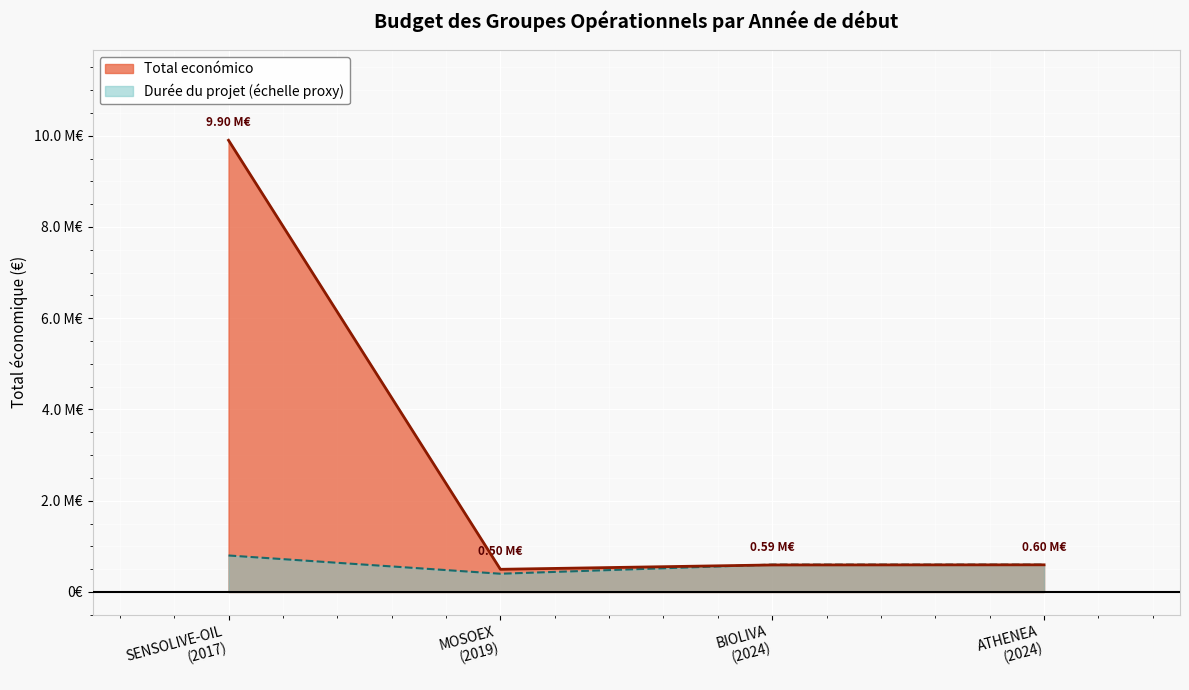

What is the value of the 4th point from the left?

592475